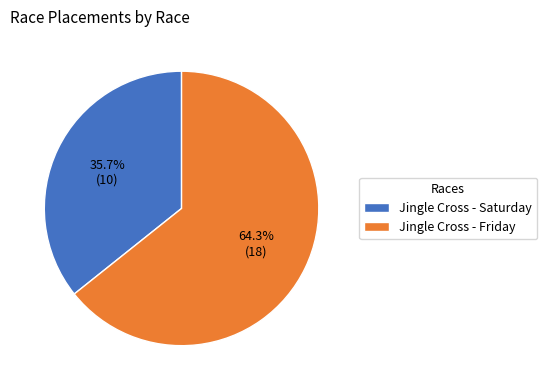

To the nearest percent, what is the average slice percentage?

50%